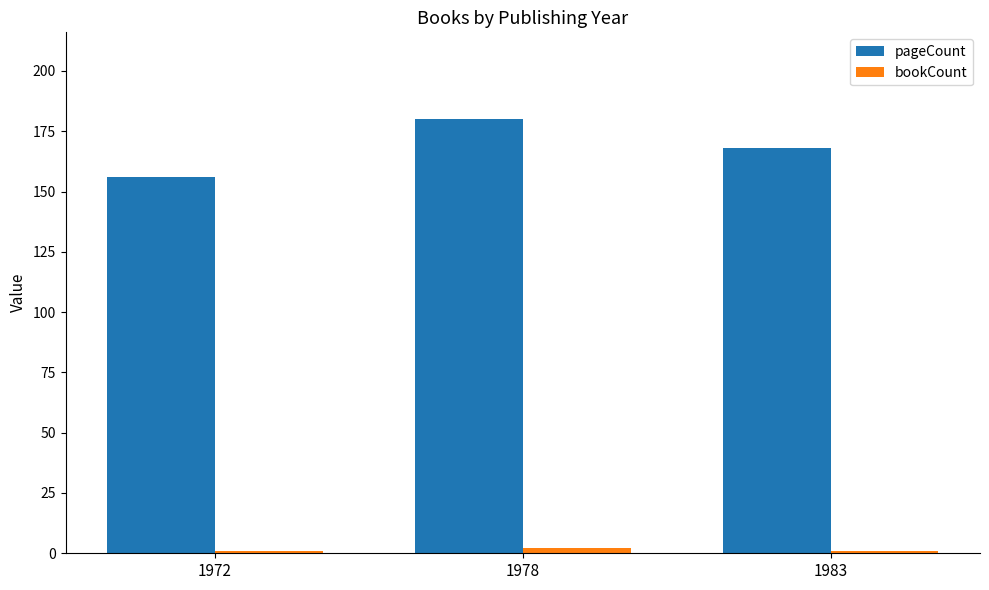

At which label is pageCount closest to 168?

1983